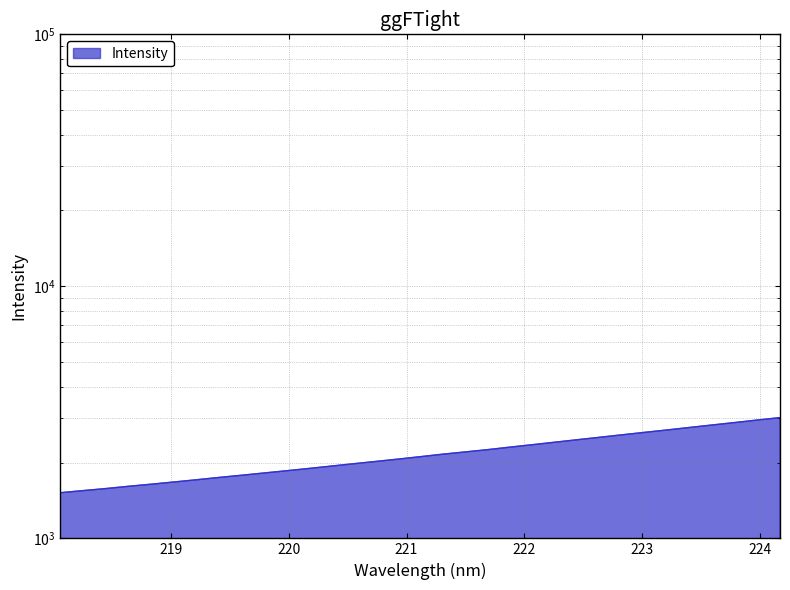

Reading left to right, list all the values displayed in this chart.

218.0596=1517.2	218.2508=1546.5	218.442=1575.2	218.6332=1607.9	218.8244=1638.8	219.0156=1671.8	219.2067=1706.1	219.3979=1742.6	219.589=1777.8	219.7801=1815.0	219.9712=1852.6	220.1623=1891.9	220.3533=1933.6	220.5444=1975.9	220.7354=2018.2	220.9264=2062.2	221.1174=2109.1	221.3083=2157.8	221.4993=2202.7	221.6902=2249.2	221.8812=2301.9	222.0721=2353.9	222.263=2408.2	222.4538=2463.4	222.6447=2519.4	222.8355=2576.9	223.0264=2635.2	223.2172=2693.5	223.408=2755.9	223.5987=2818.5	223.7895=2881.9	223.9802=2947.9	224.1709=3013.8